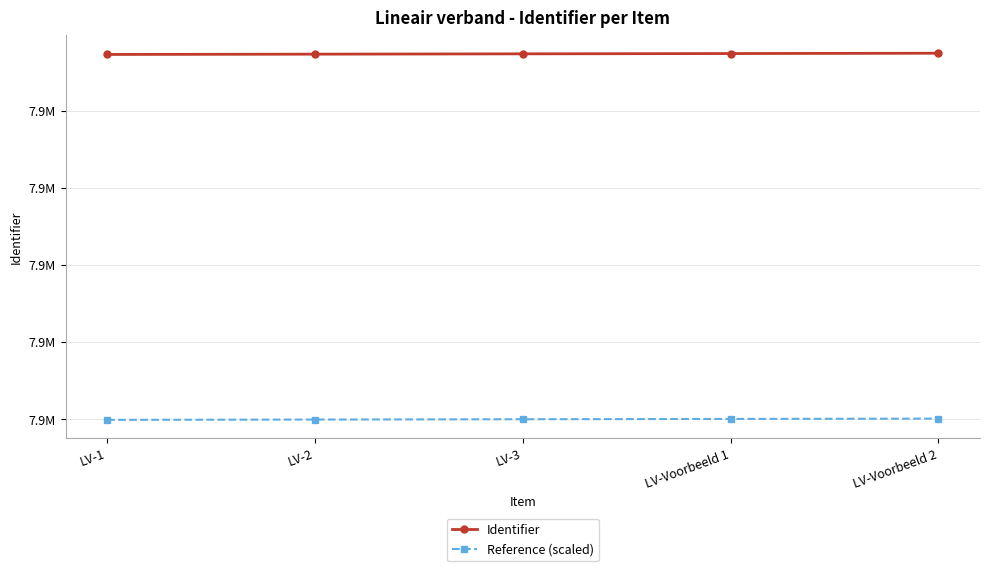

What position from the left is LV-1?

1